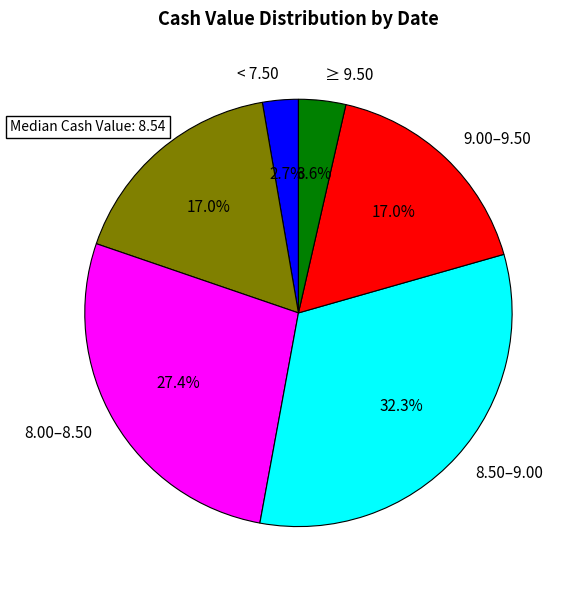

Is there a majority slice in this chart?

No